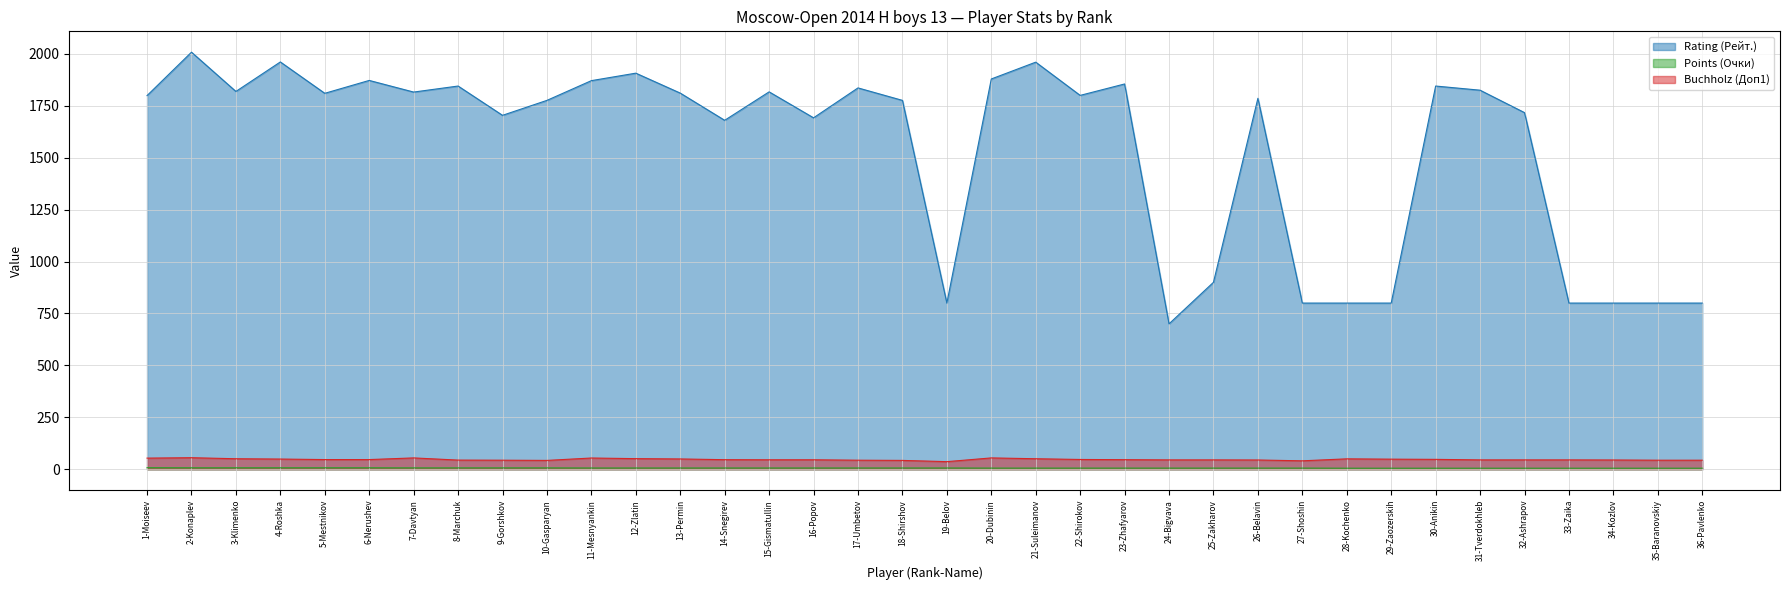

Which has a higher value, 11-Mesnyankin or 27-Shoshin?

11-Mesnyankin